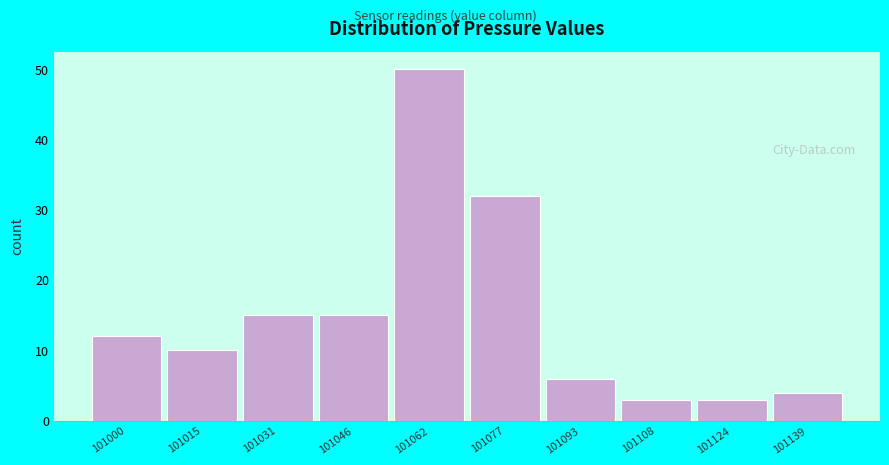

Reading right to left, extract all data points from this chart.

4	3	3	6	32	50	15	15	10	12